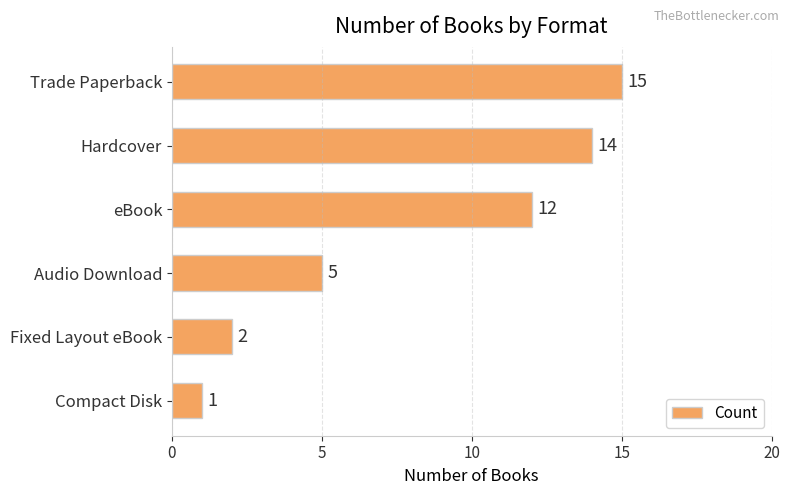

What is the ratio of the value at eBook to the value at Hardcover?

0.9